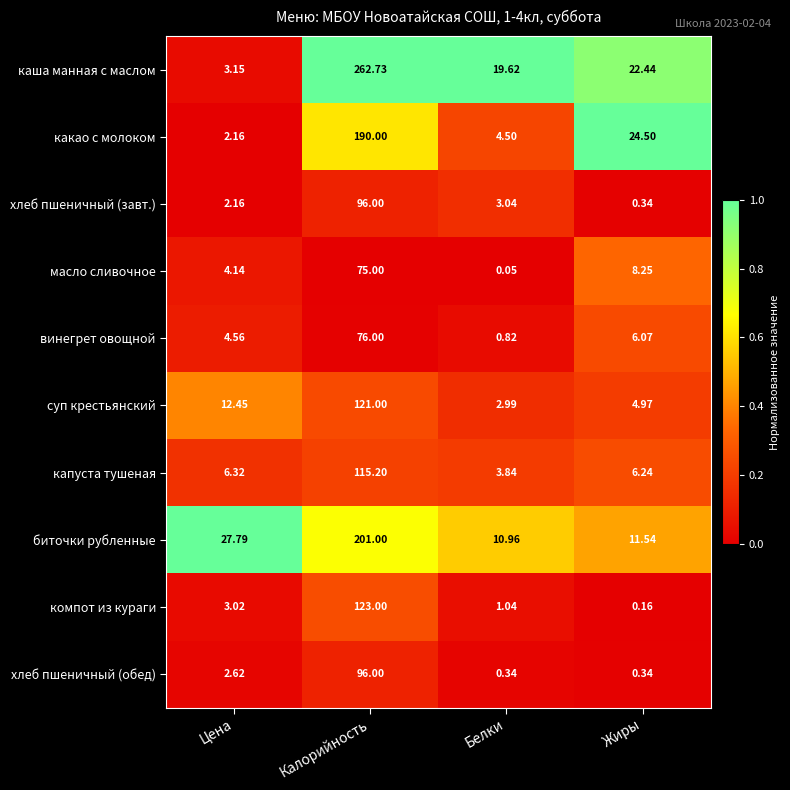

What is the difference between the highest and lowest values at Белки?

19.6